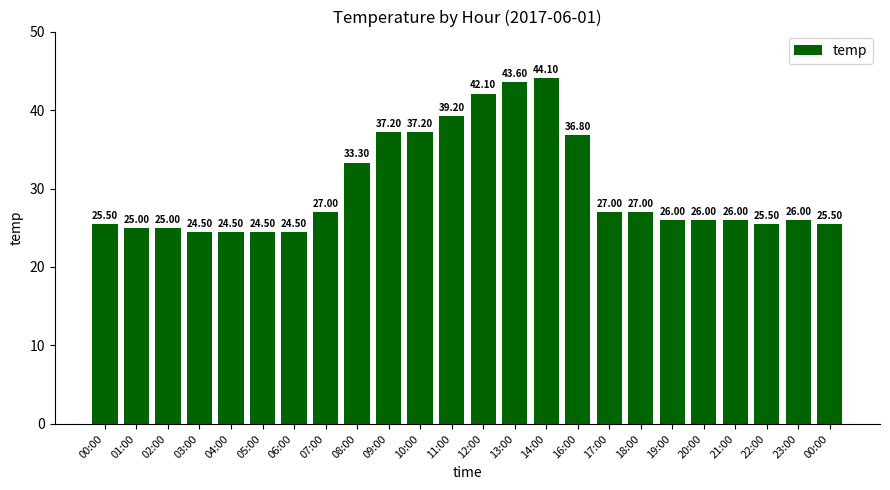

Does the chart contain stacked bars?

No